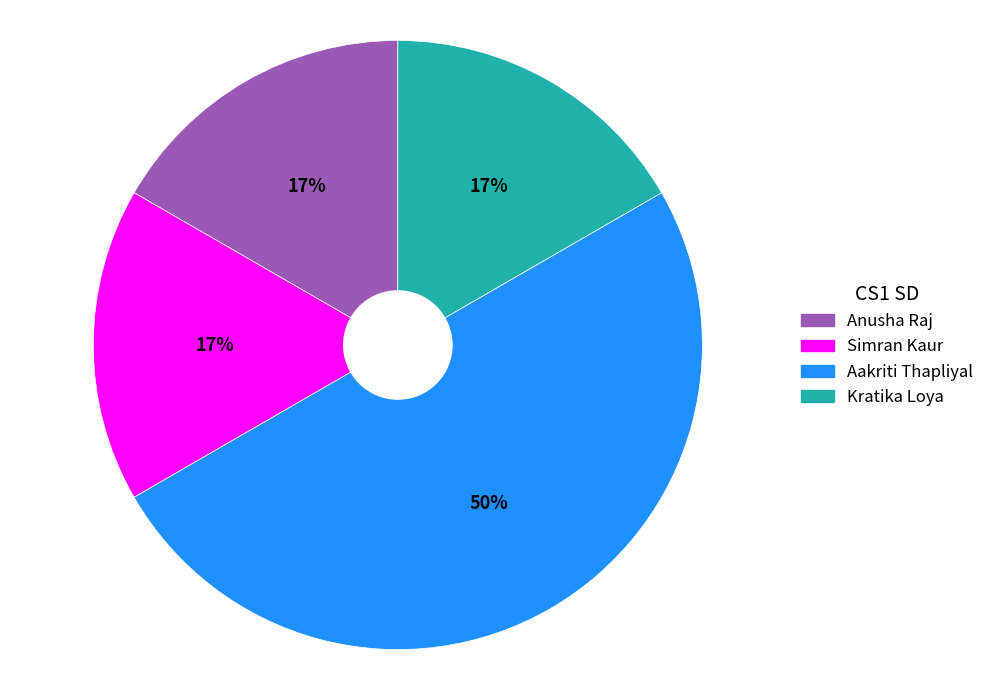

Approximately how many times larger is the value at Simran Kaur compared to Kratika Loya?

1.0